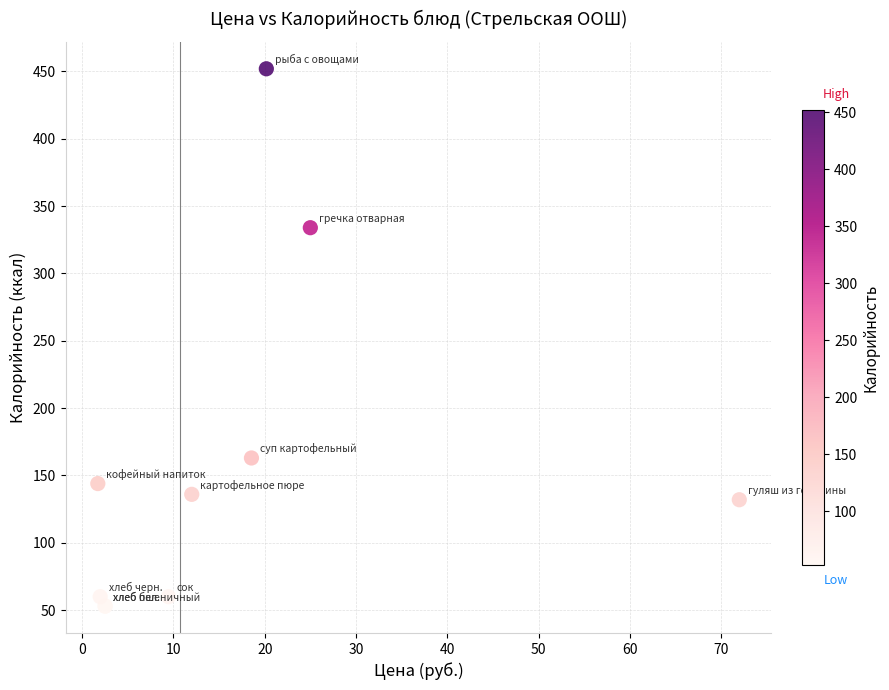

What Y value in the scatter plot is closest to 252?

334